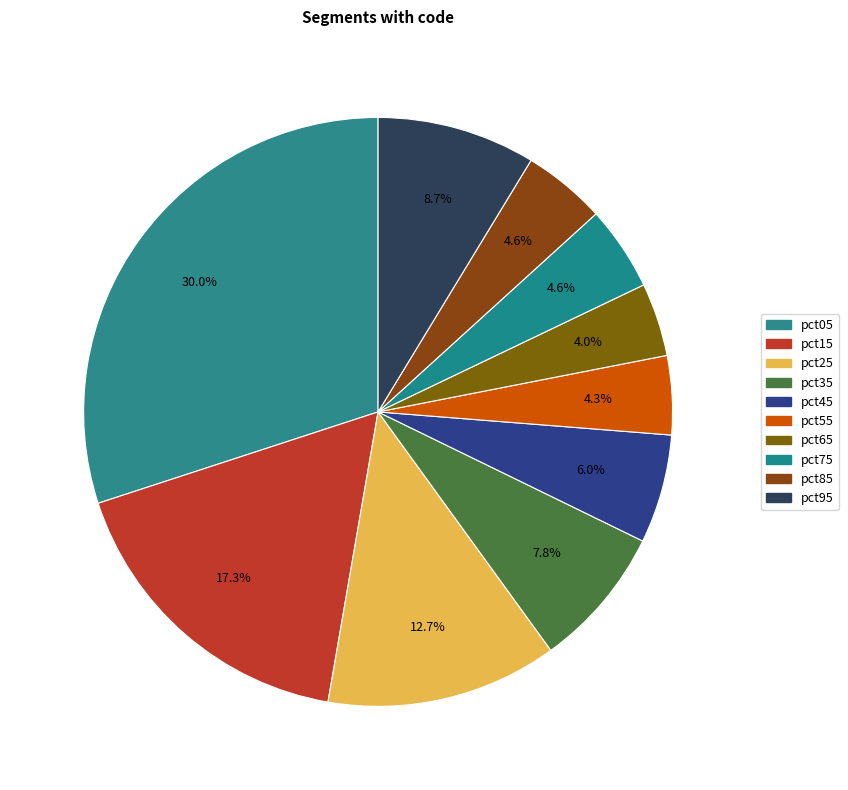

Which category has the smallest portion of the pie?

pct65